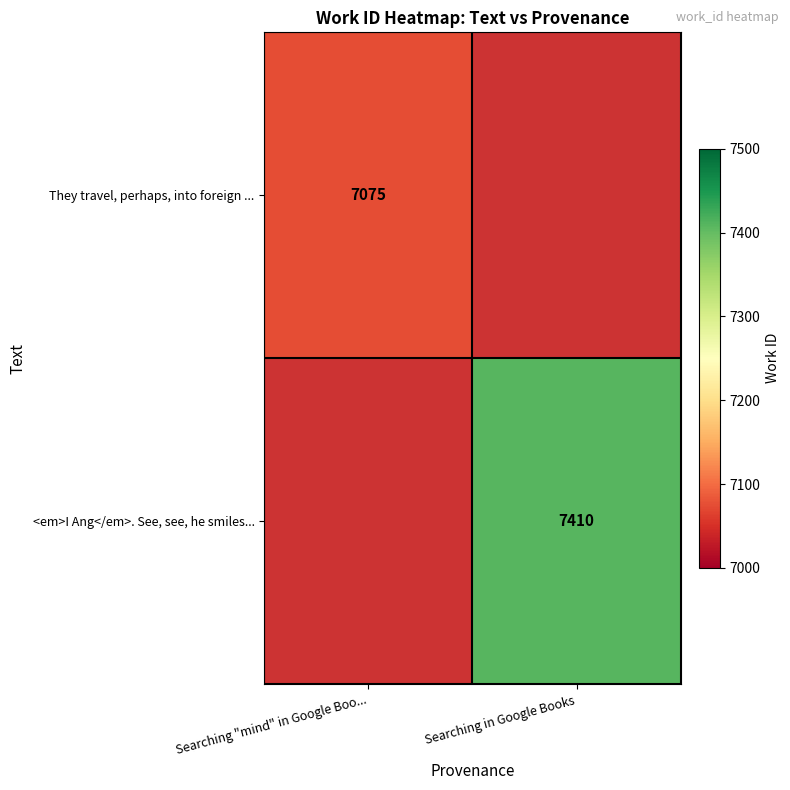

True or false: <em>I Ang</em>. See, see, he smiles... has a value of 2375 at Searching in Google Books.

False